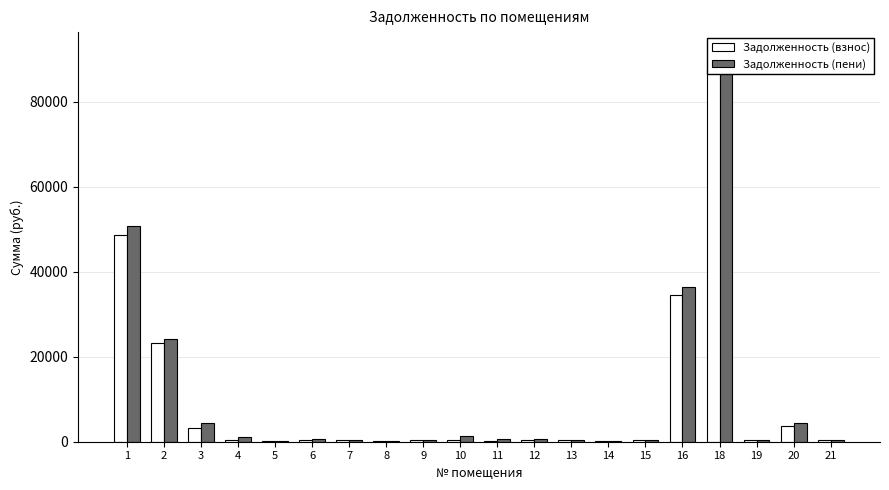

Reading left to right, transcribe all the data shown in this chart.

Задолженность (взнос): 48581.2	23200.5	3323.7	305.6	175.9	371.1	304.4	177.6	370.2	307.1	175.8	371.4	305.0	177.6	372.6	34448.8	87453.1	372.0	3719.6	306.2
Задолженность (пени): 50730.2	24226.8	4494.8	1228.0	175.9	742.8	304.4	177.6	370.2	1231.3	528.2	743.0	305.0	197.7	372.6	36331.4	91839.1	372.0	4352.2	306.2